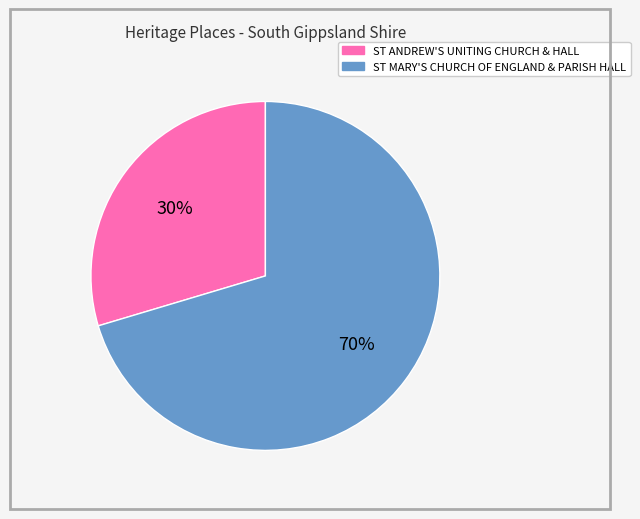

Rank the categories by value from highest to lowest.

ST MARY'S CHURCH OF ENGLAND & PARISH HALL, ST ANDREW'S UNITING CHURCH & HALL